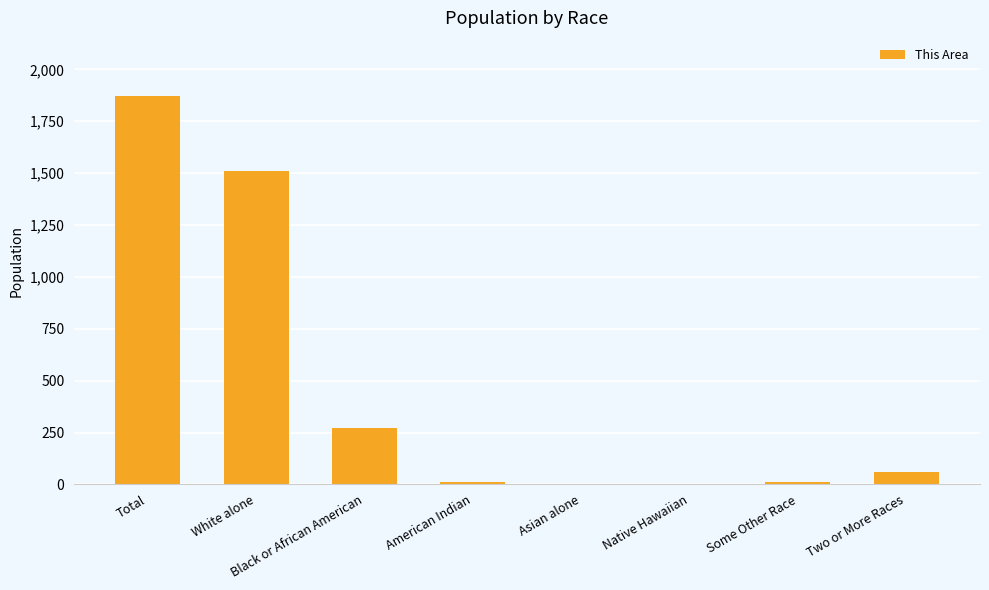

Which has a higher value, Native Hawaiian or Two or More Races?

Two or More Races